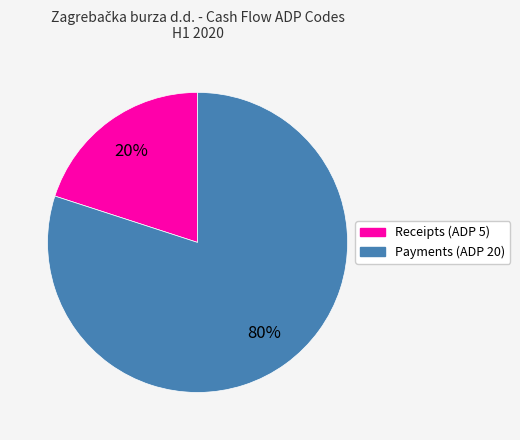

To the nearest percent, what is the average slice percentage?

50%